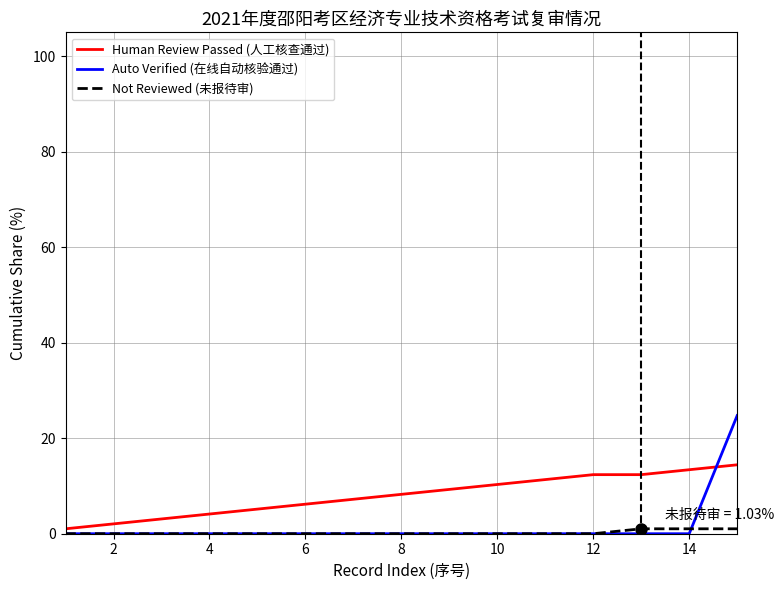

Which series has the largest total across all categories?

Human Review Passed (人工核查通过)